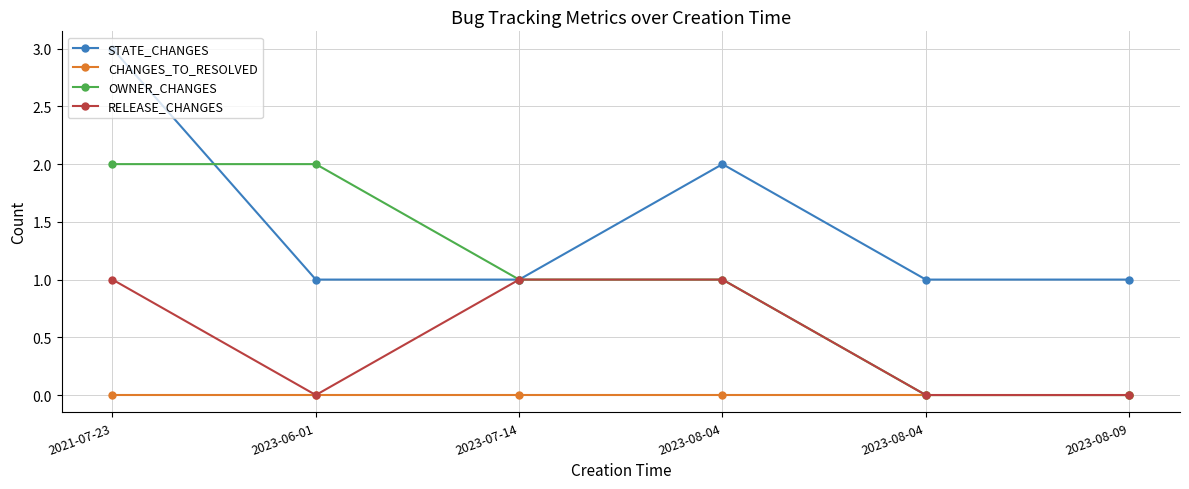

Which category has the highest value in the STATE_CHANGES series?

2021-07-23